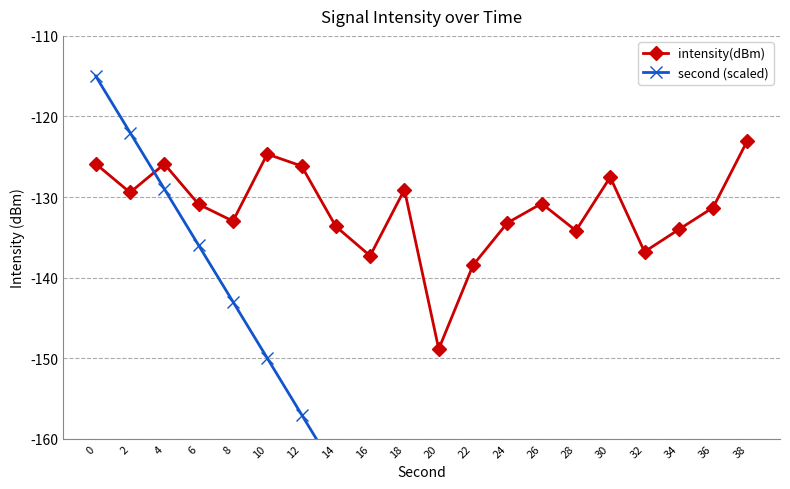

The value of intensity(dBm) at 32 is -65.6. True or false?

False